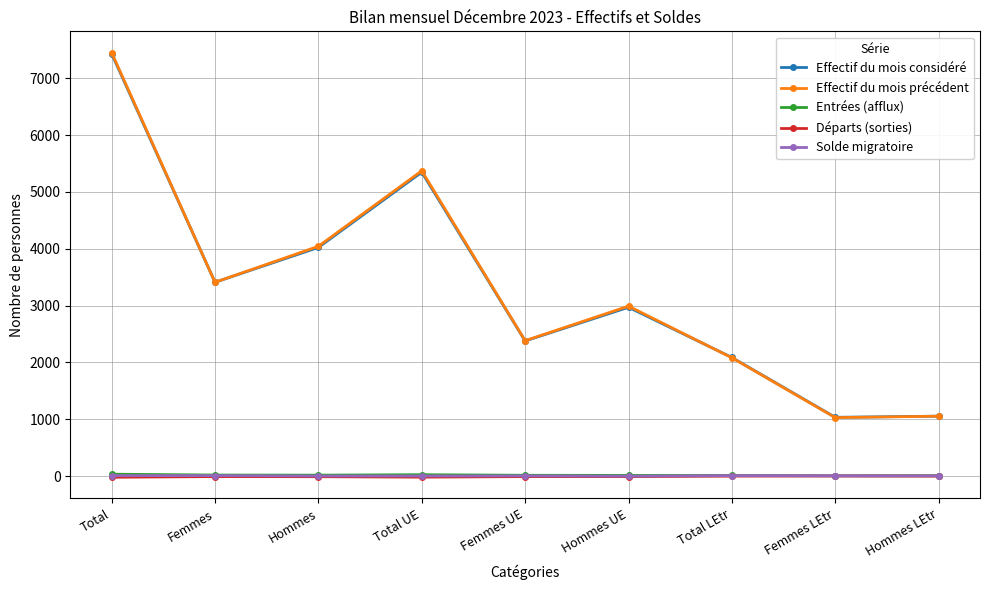

What is the highest value of the Effectif du mois précédent series?

7453